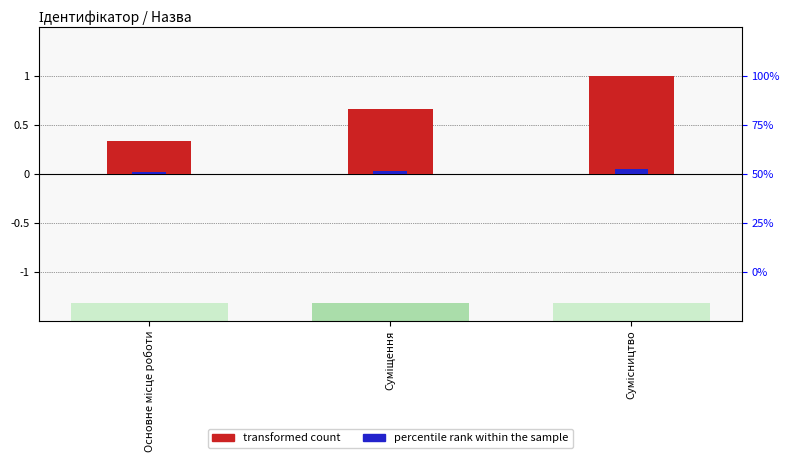

The transformed count series shows 0.7 at Суміщення. True or false?

True